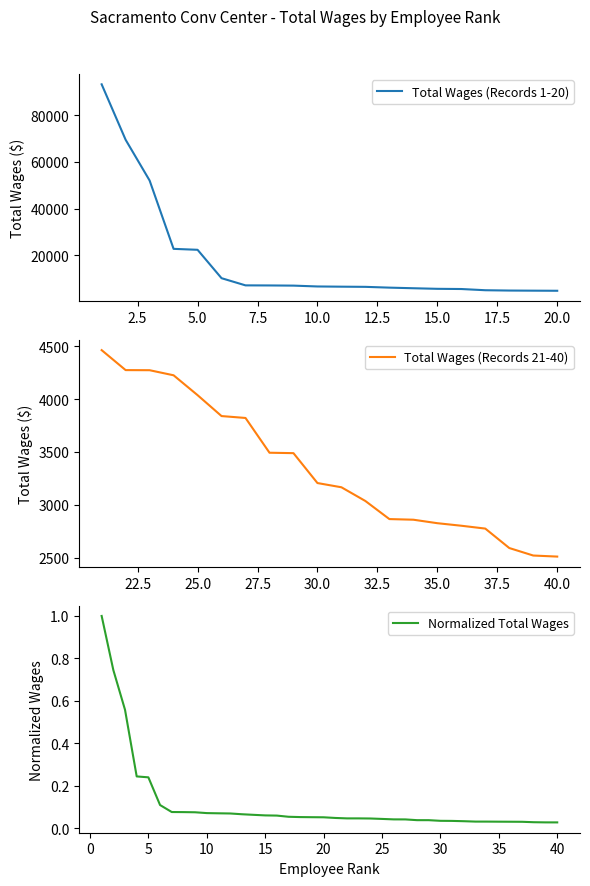

What is the maximum value for Total Wages (Records 1-20)?

93283